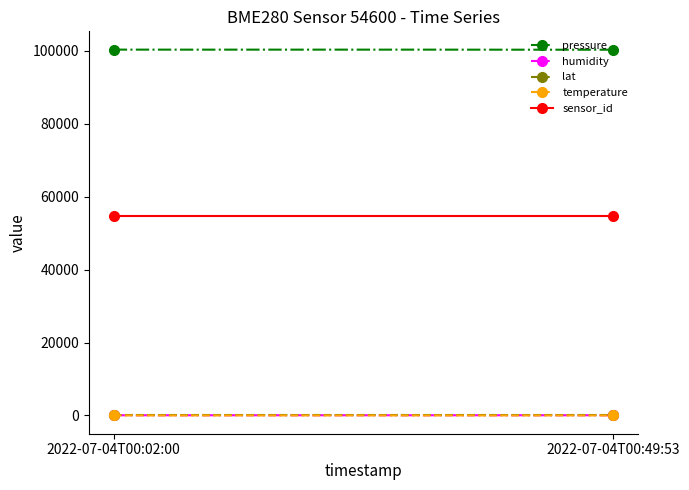

At how many categories does at least one series exceed 2774?

20